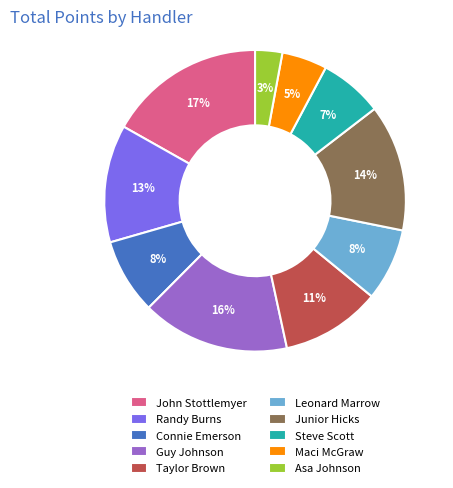

Is the sum of Guy Johnson and John Stottlemyer greater than half?

No